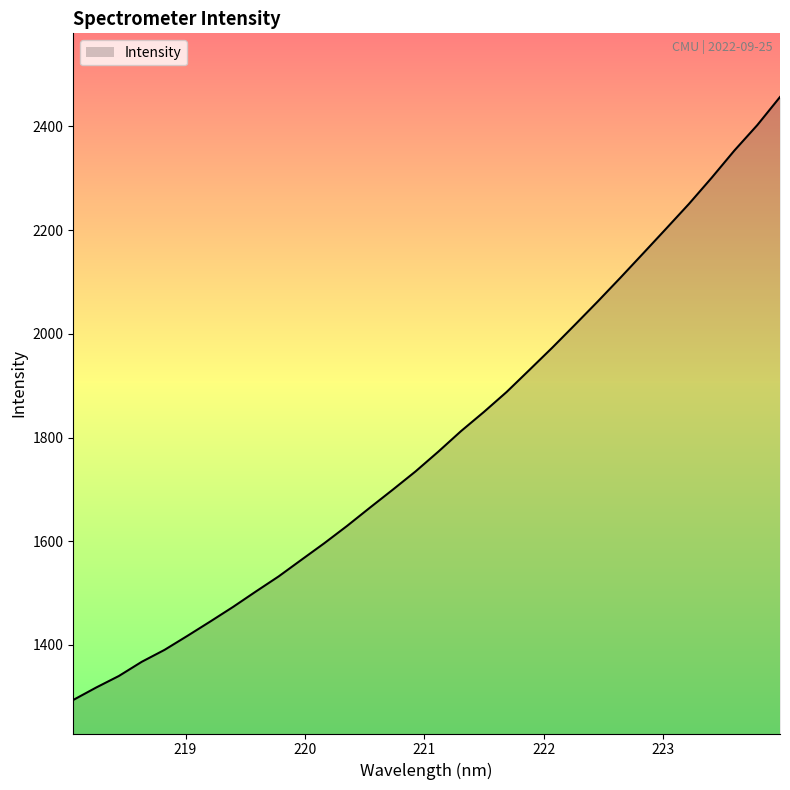

How many values are below 1772?

16